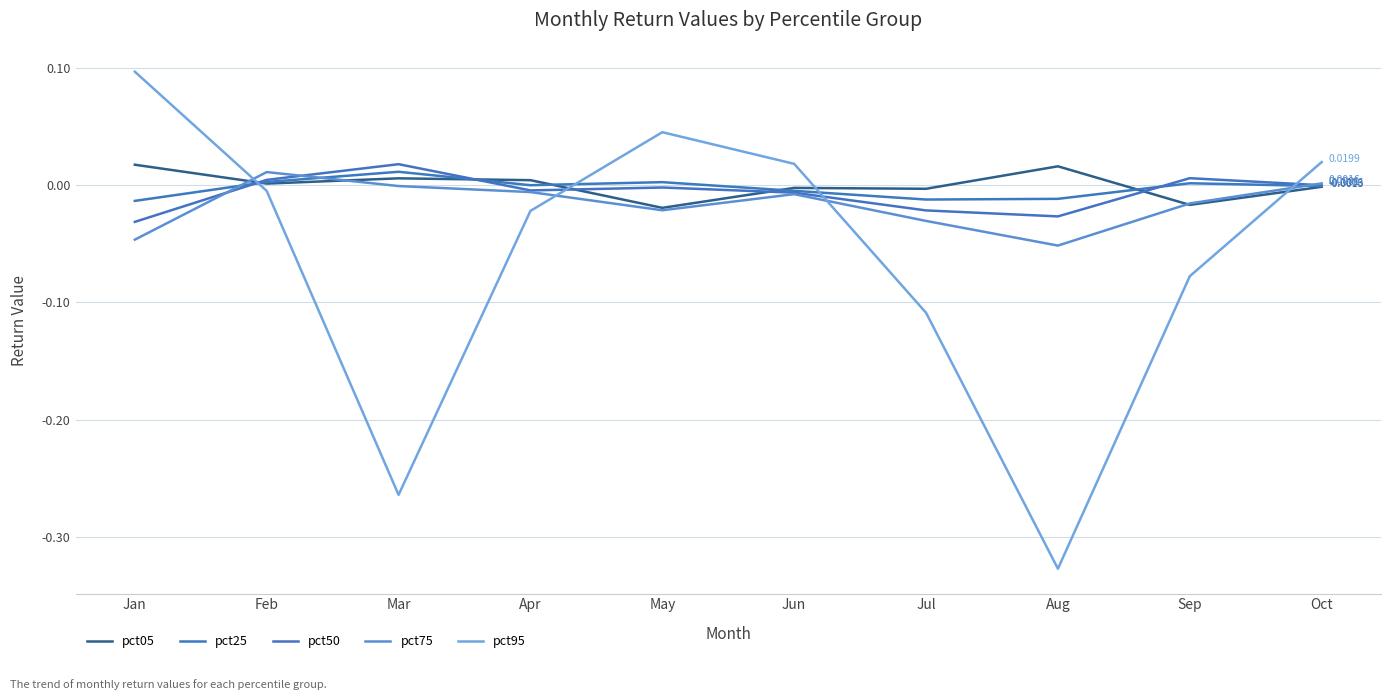

Which category has the lowest value in the pct05 series?

May